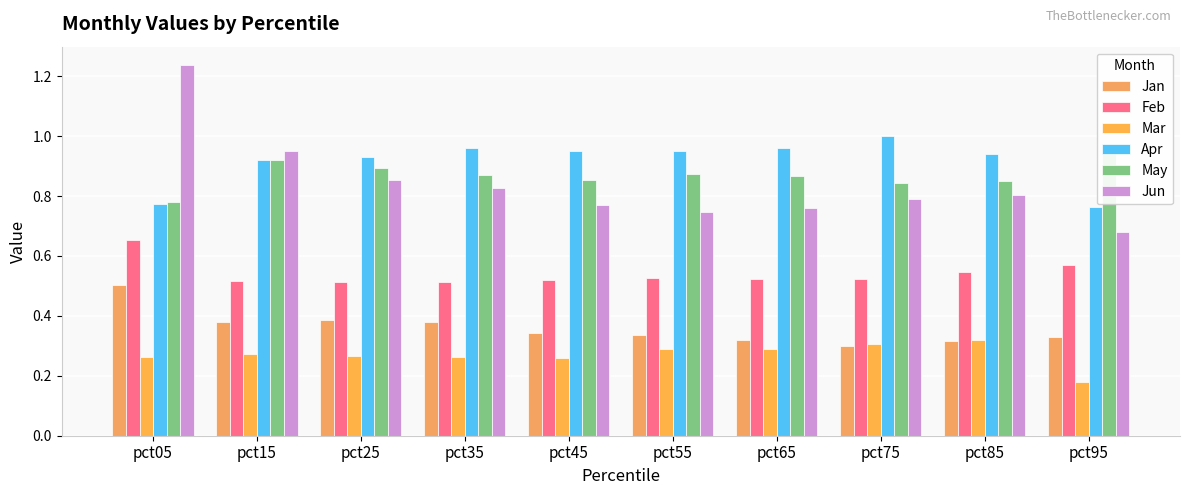

List the labels in order of Jun value, smallest first.

pct95, pct55, pct65, pct45, pct75, pct85, pct35, pct25, pct15, pct05